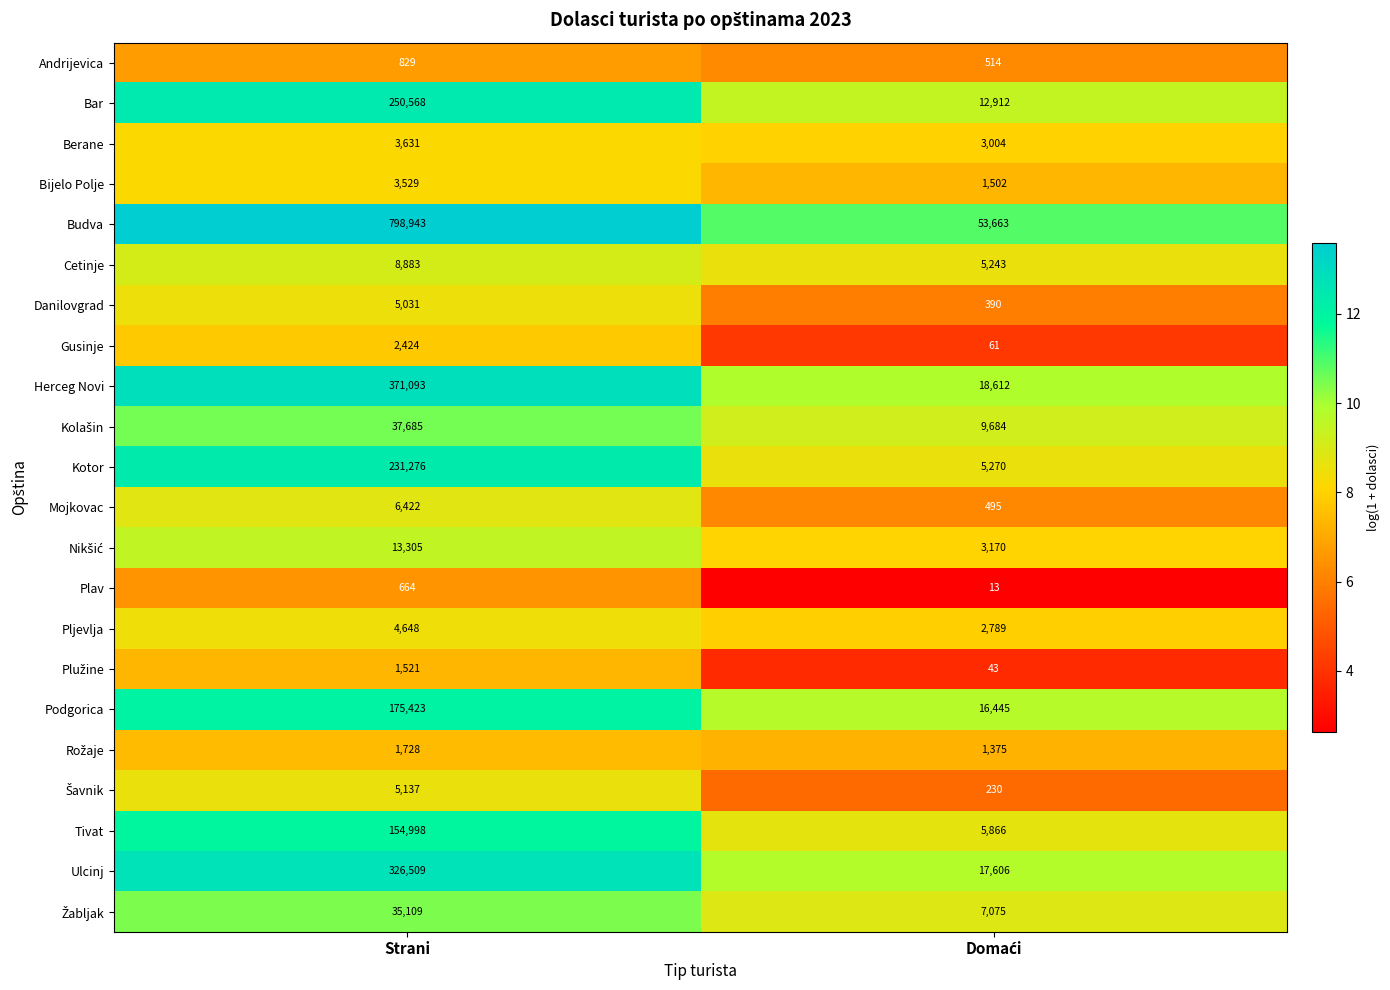

What is the lowest value of the Gusinje series?

61